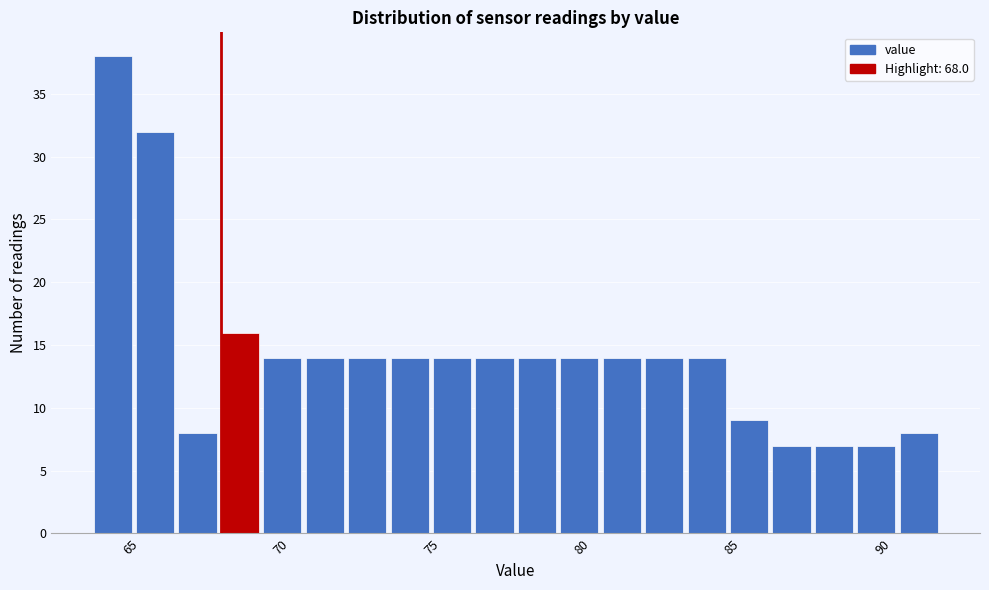

Around what value on the x-axis is the tallest bar? Give the approximate position of its centre, as read against the axis.

64.5